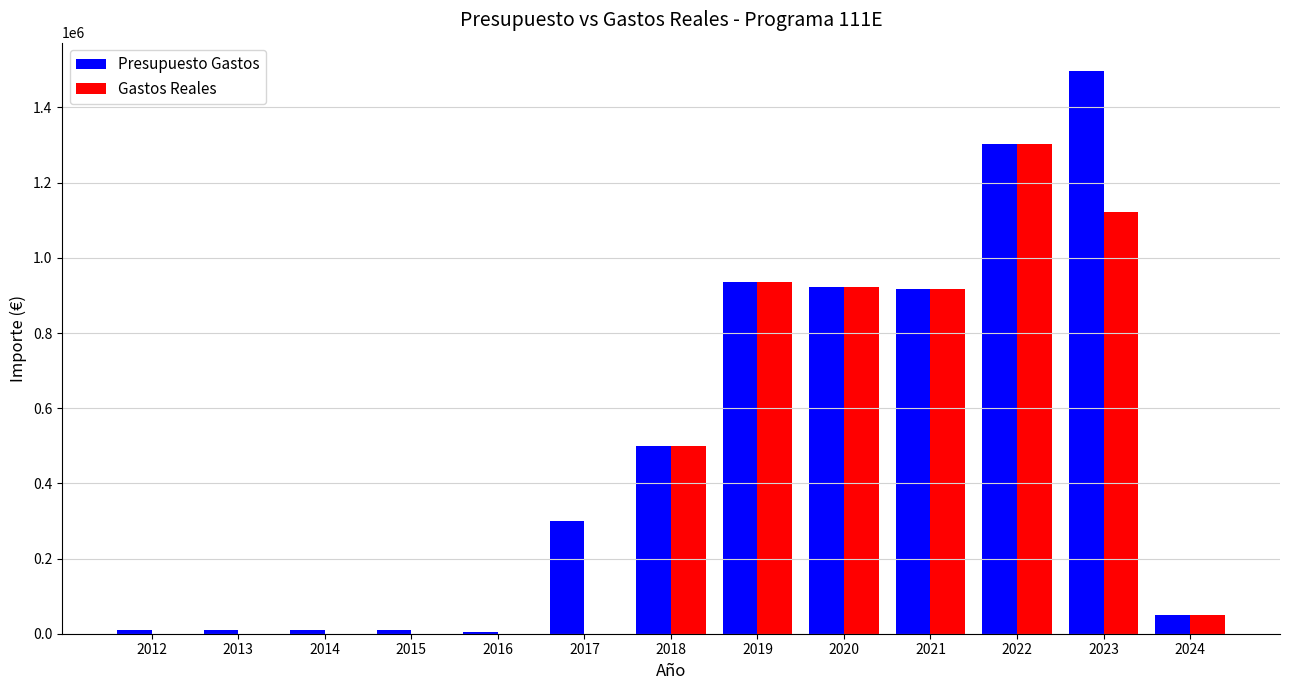

What is the sum of all Gastos Reales values?

5753262.5